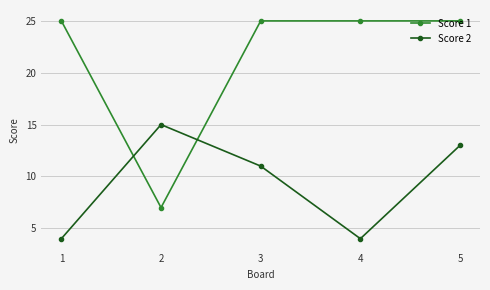

What value does the Score 2 series have at 4?

4